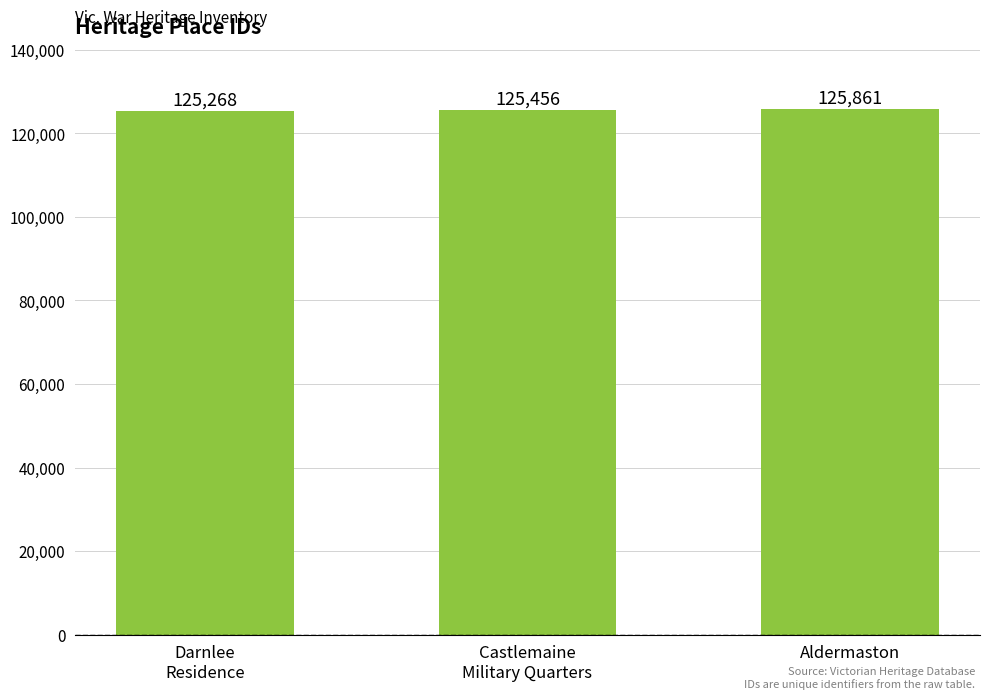

Reading left to right, transcribe all the data shown in this chart.

Darnlee
Residence=125268	Castlemaine
Military Quarters=125456	Aldermaston=125861